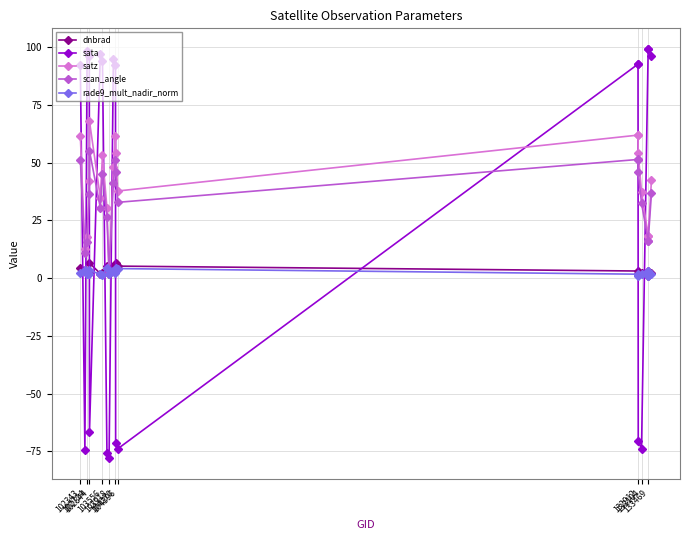

How many lines are shown in the chart?

5